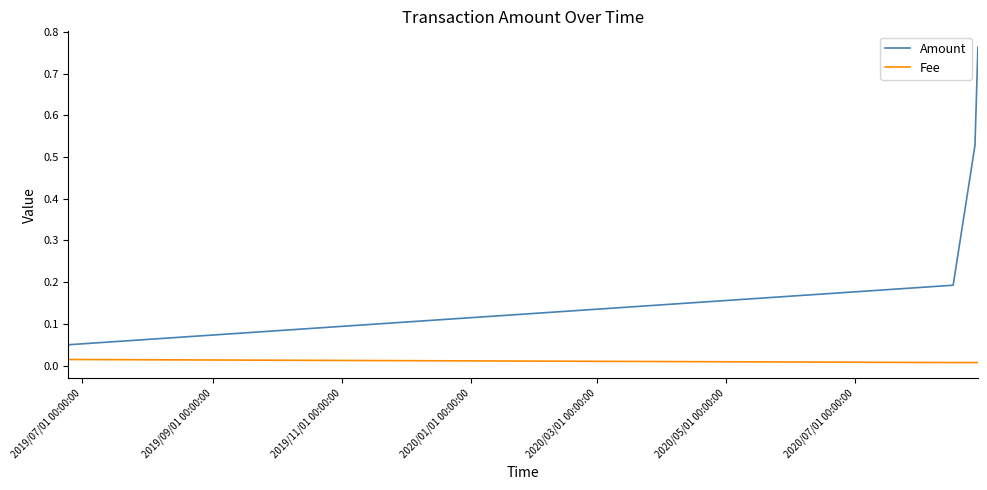

Rank the series by their maximum value, from lowest to highest.

Fee, Amount